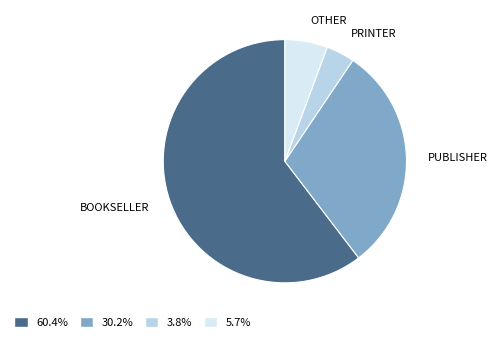

Is 60.4% the majority of the pie?

Yes